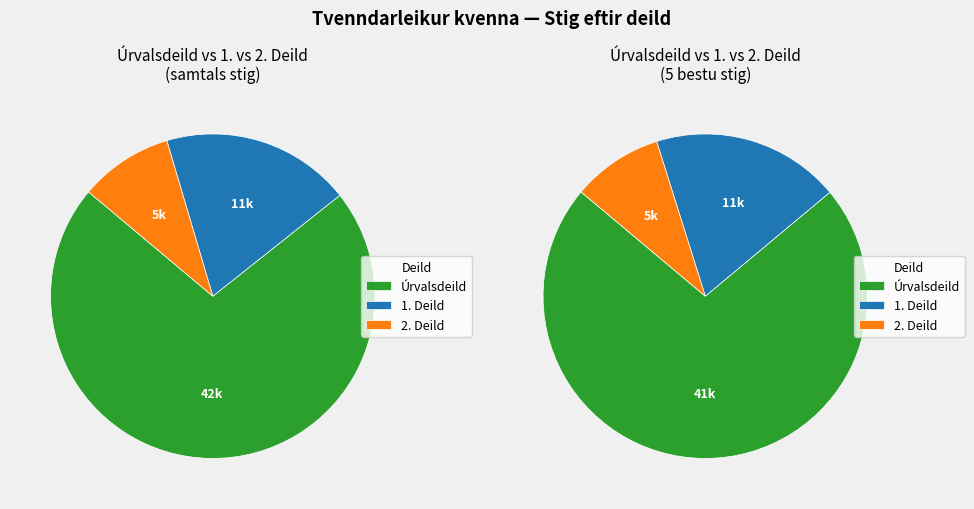

True or false: 2. Deild accounts for 9% of the total.

True